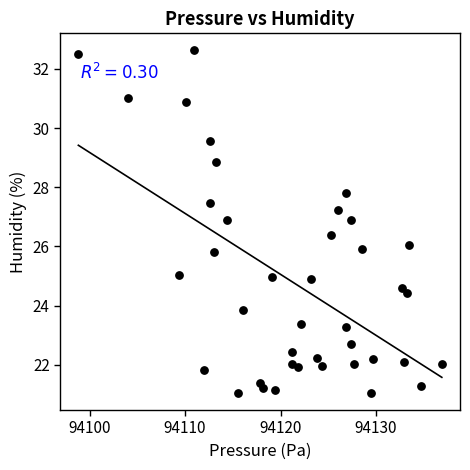

What is the range of Y values (max minus min)?

11.6